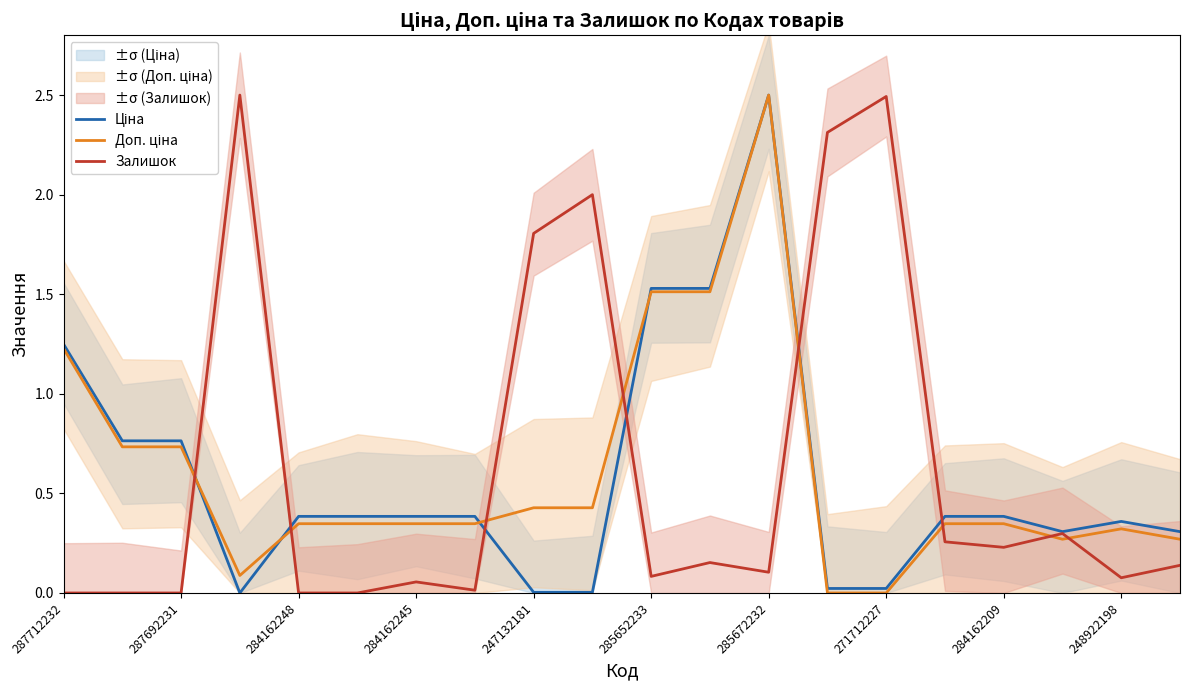

In Ціна, how many points are lower than both neighbors (excluding endpoints)?

2